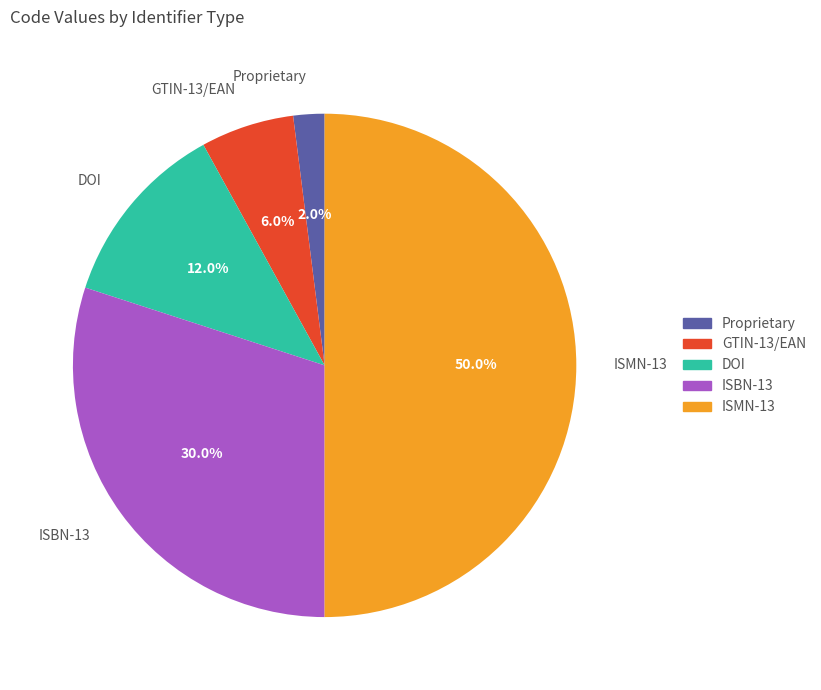

What is the largest slice in the pie chart?

ISMN-13